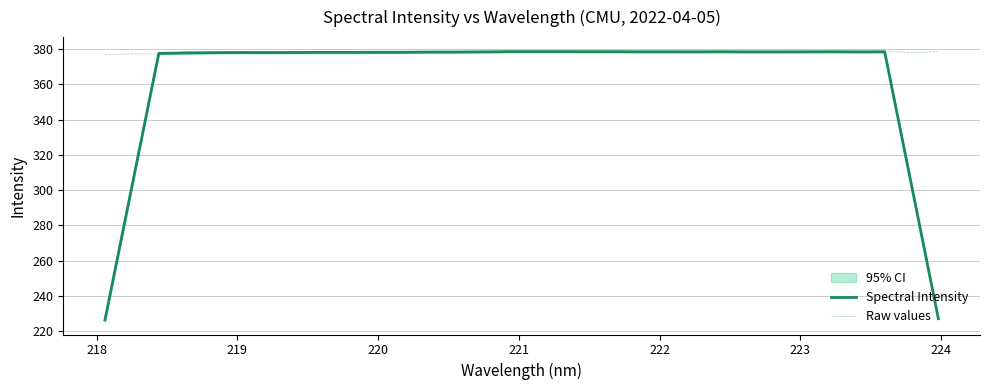

What is the maximum value for Spectral Intensity?

378.7